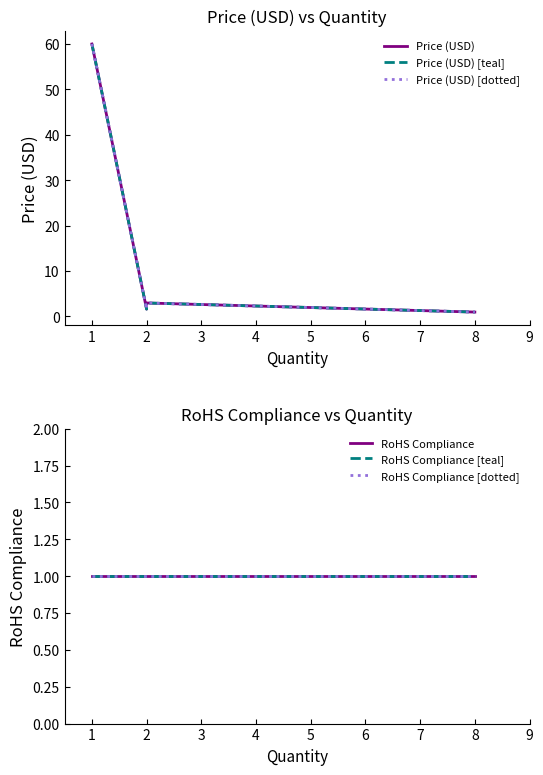

What is the value of the RoHS Compliance point at the 3rd from the left?

1.0